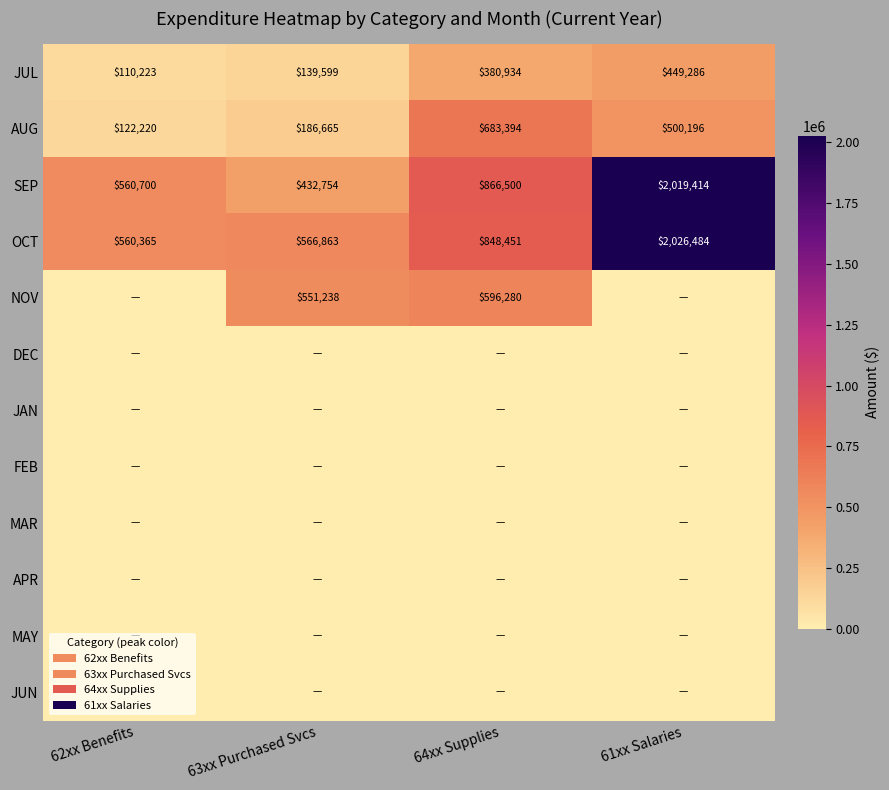

What is the difference between the AUG values at 62xx Benefits and 64xx Supplies?

561174